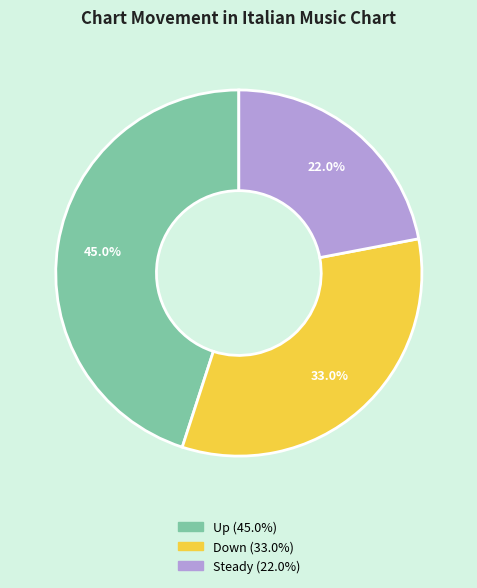

Is there any slice that represents more than half of the pie?

No